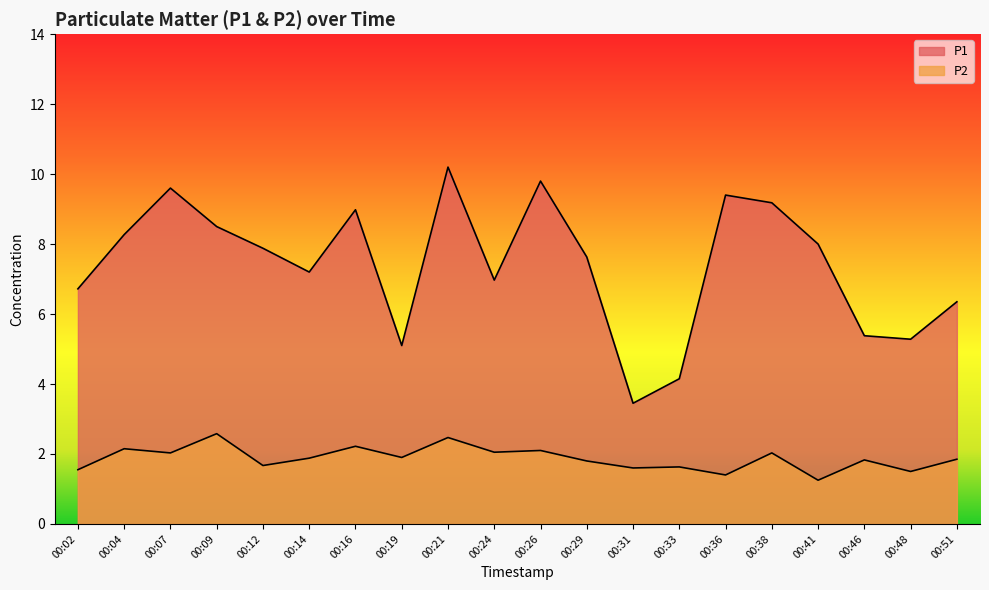

In P1, how many points are higher than both neighbors (excluding endpoints)?

5